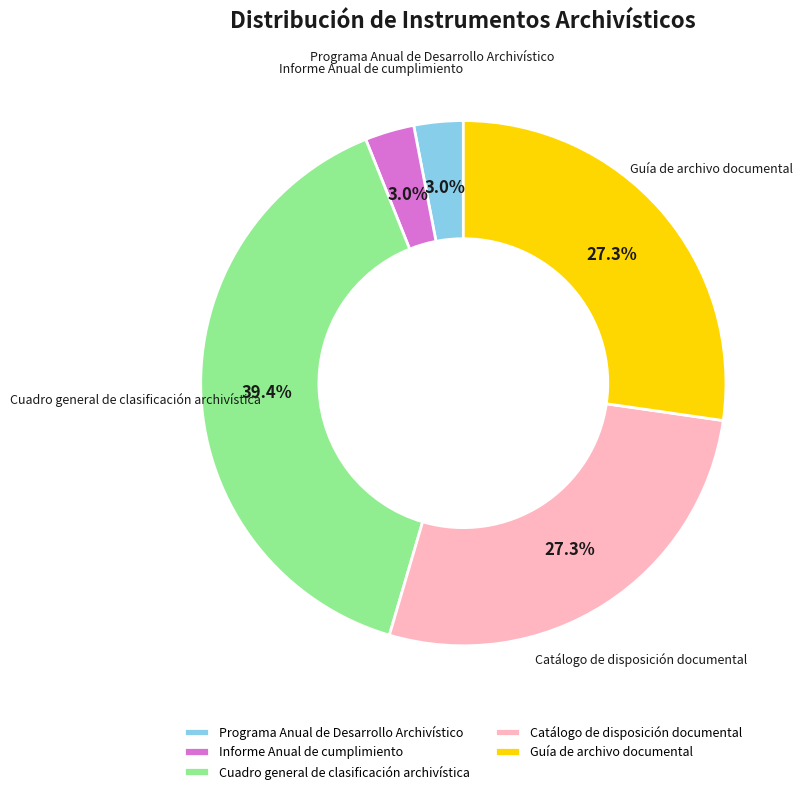

Does any single category account for the majority?

No